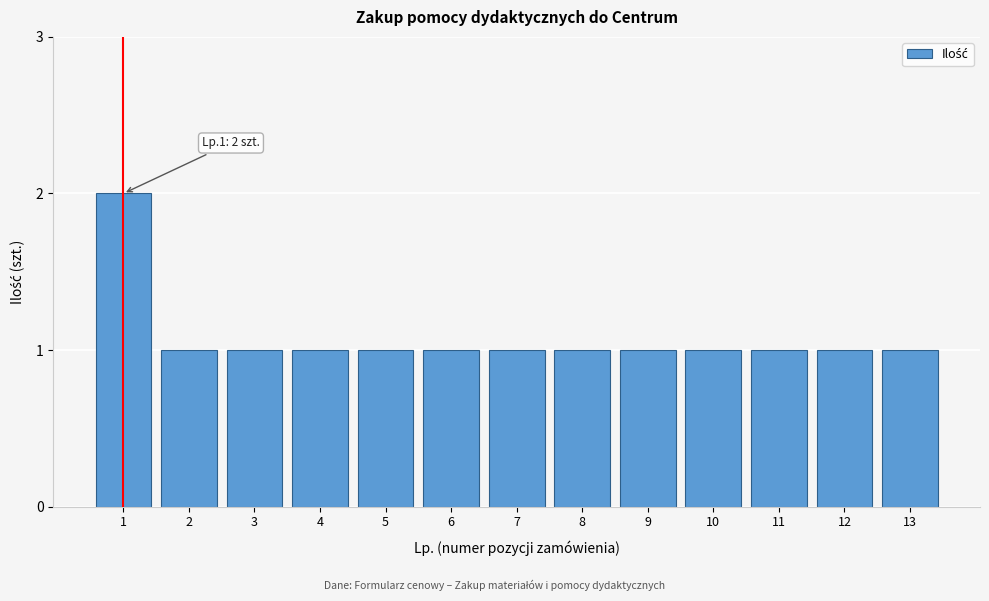

Reading left to right, extract all data points from this chart.

2	1	1	1	1	1	1	1	1	1	1	1	1